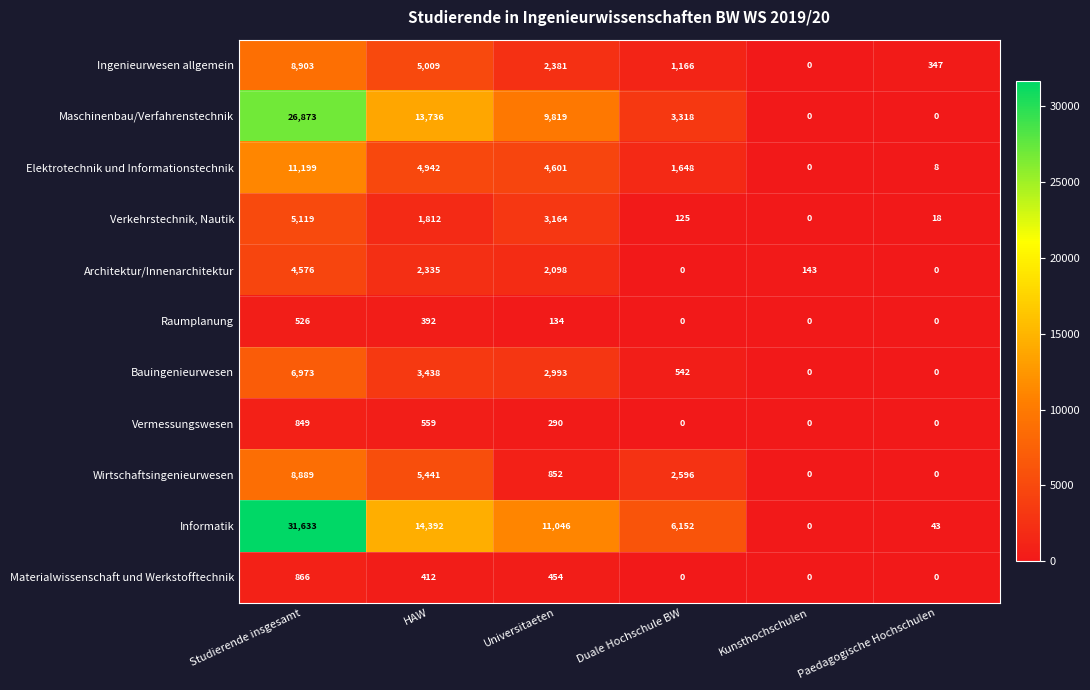

How many values in the Wirtschaftsingenieurwesen series are below 2596?

3